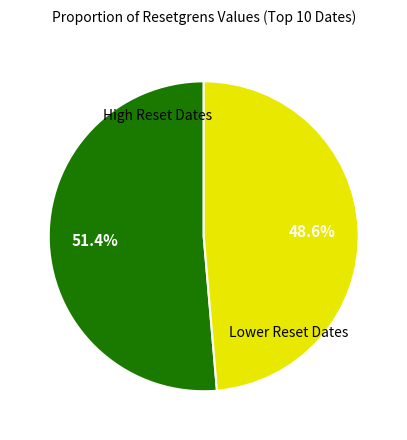

Is there a majority slice in this chart?

Yes